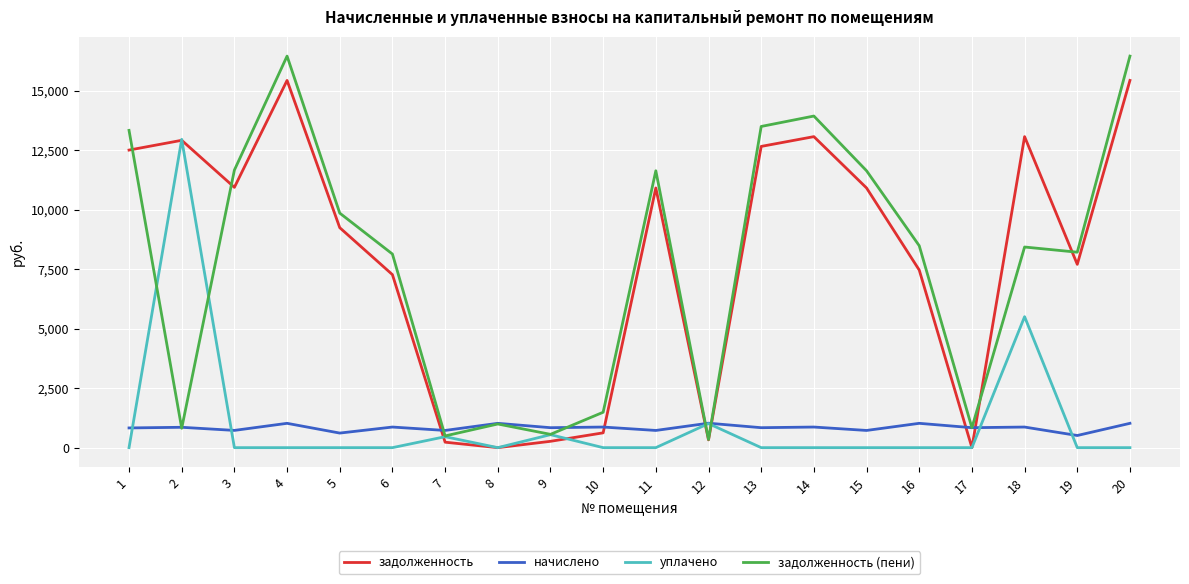

Which series ends up on top after the final intersection of начислено and задолженность?

задолженность